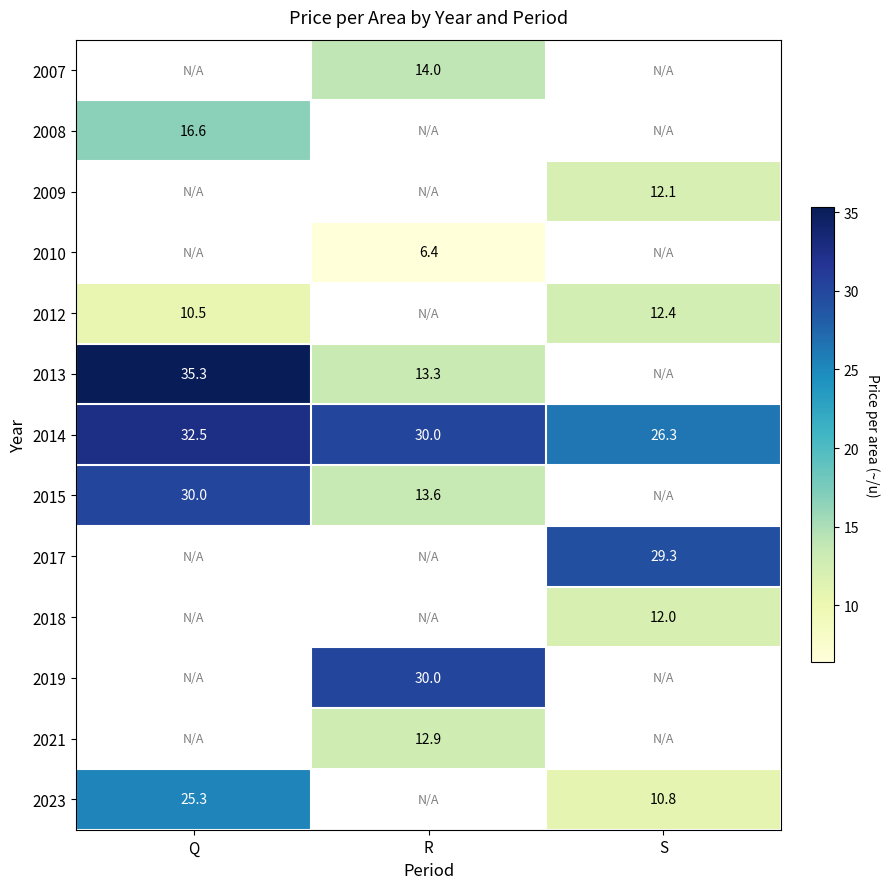

The 2021 series shows 5.8 at R. True or false?

False